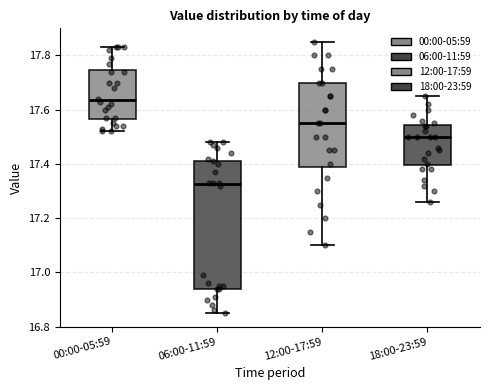

Which box has the lowest median line?

06:00-11:59